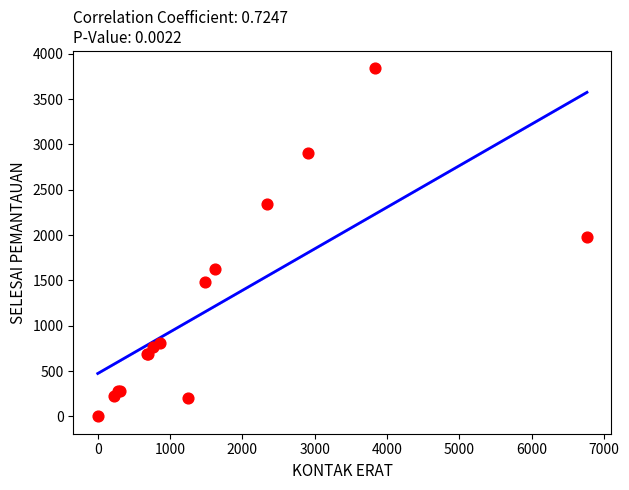

What Y value in the scatter plot is closest to 1920?

1980